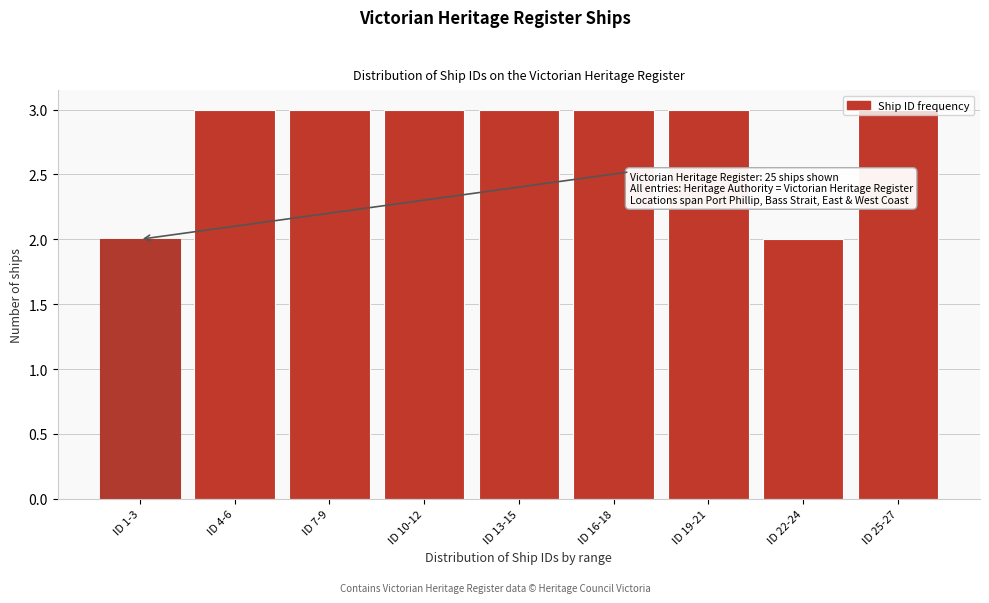

Approximately how many times larger is the value at ID 16-18 compared to ID 13-15?

1.0